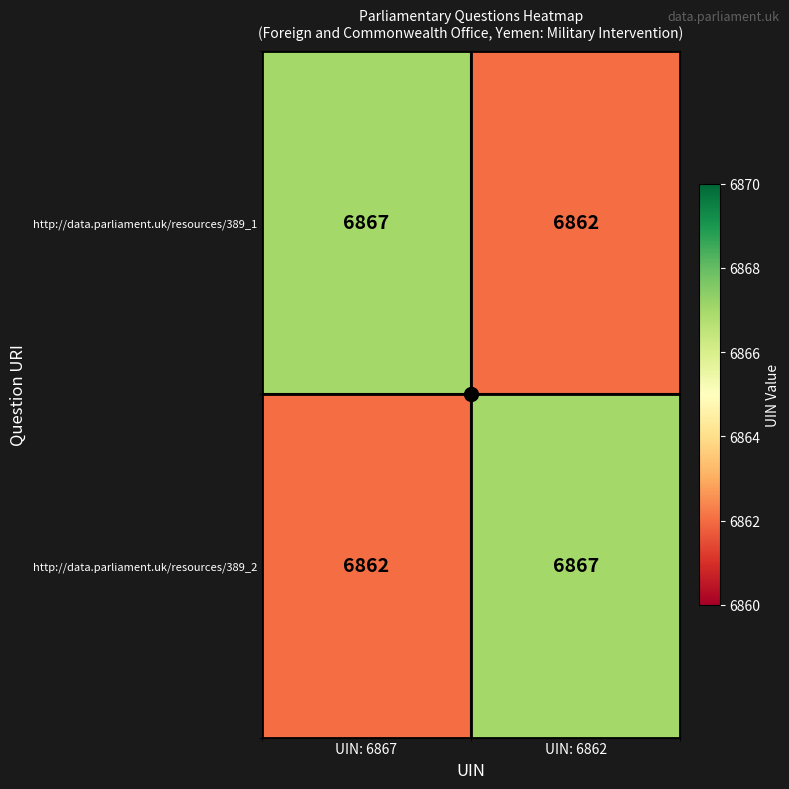

What is the spread (max minus min) of values at UIN: 6867?

5